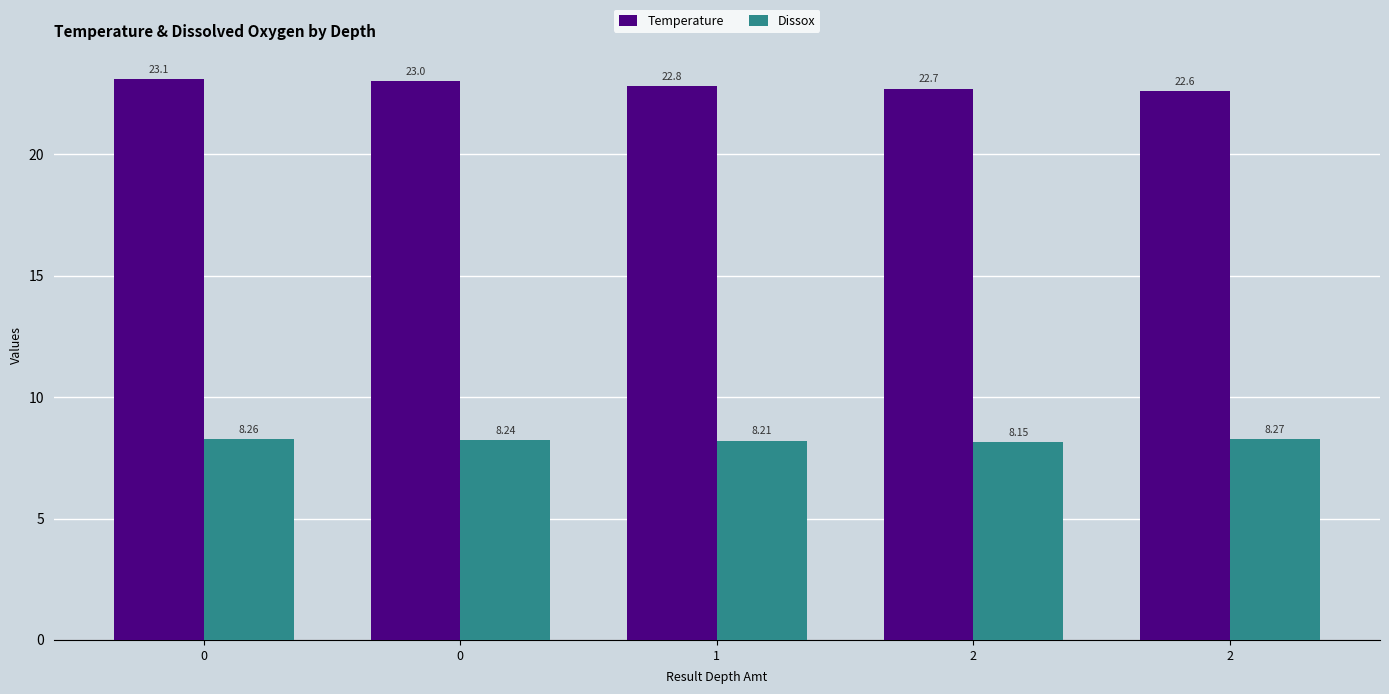

What is the difference between the maximum and minimum values in the Temperature series?

0.5